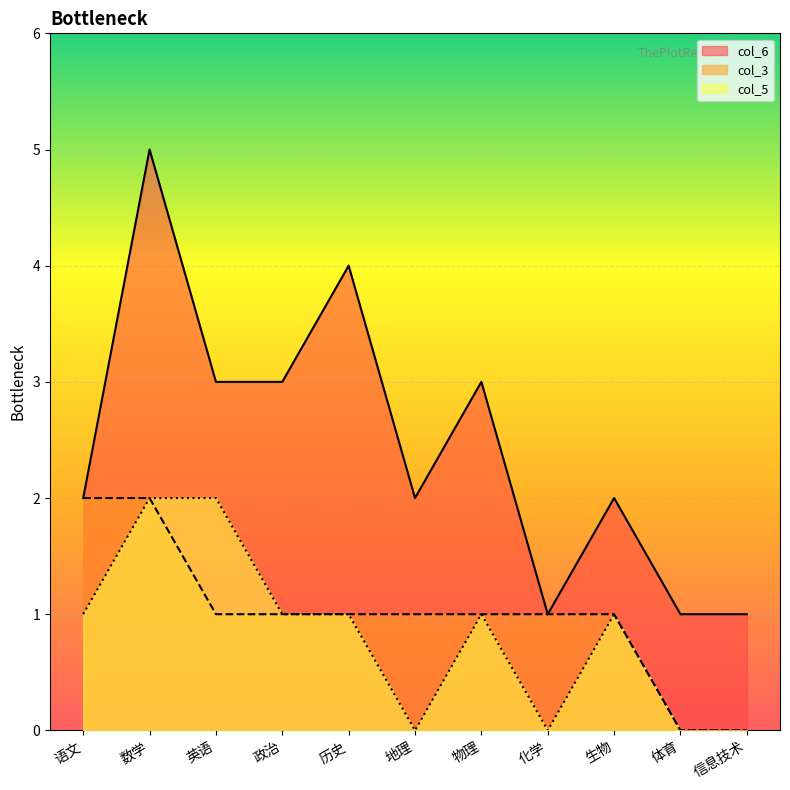

The value of col_6 at 化学 is 1. True or false?

True